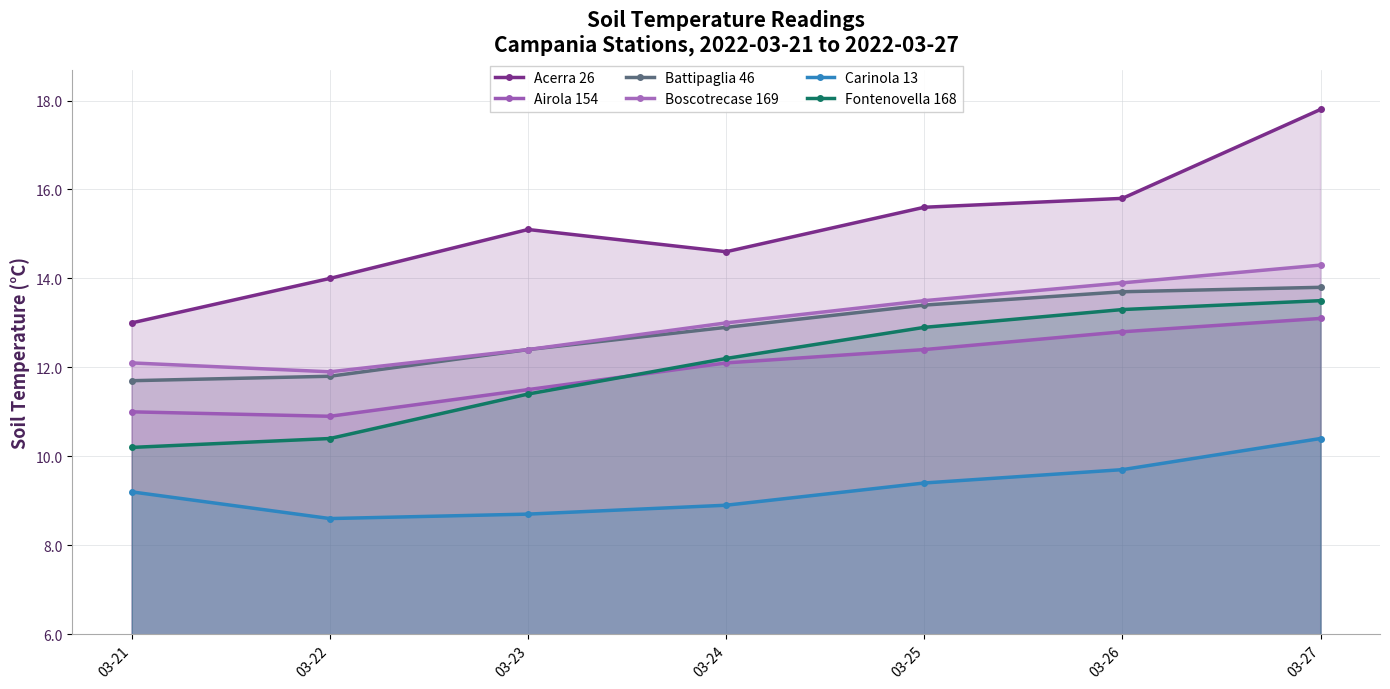

Which series has the largest total across all categories?

Acerra 26